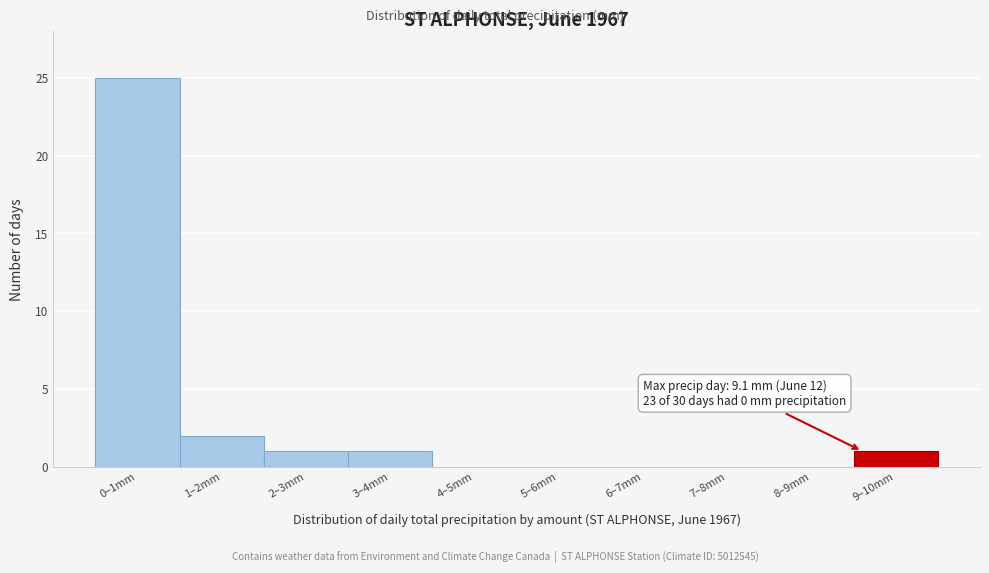

Reading left to right, transcribe all the data shown in this chart.

0–1mm=25	1–2mm=2	2–3mm=1	3–4mm=1	4–5mm=0	5–6mm=0	6–7mm=0	7–8mm=0	8–9mm=0	9–10mm=1